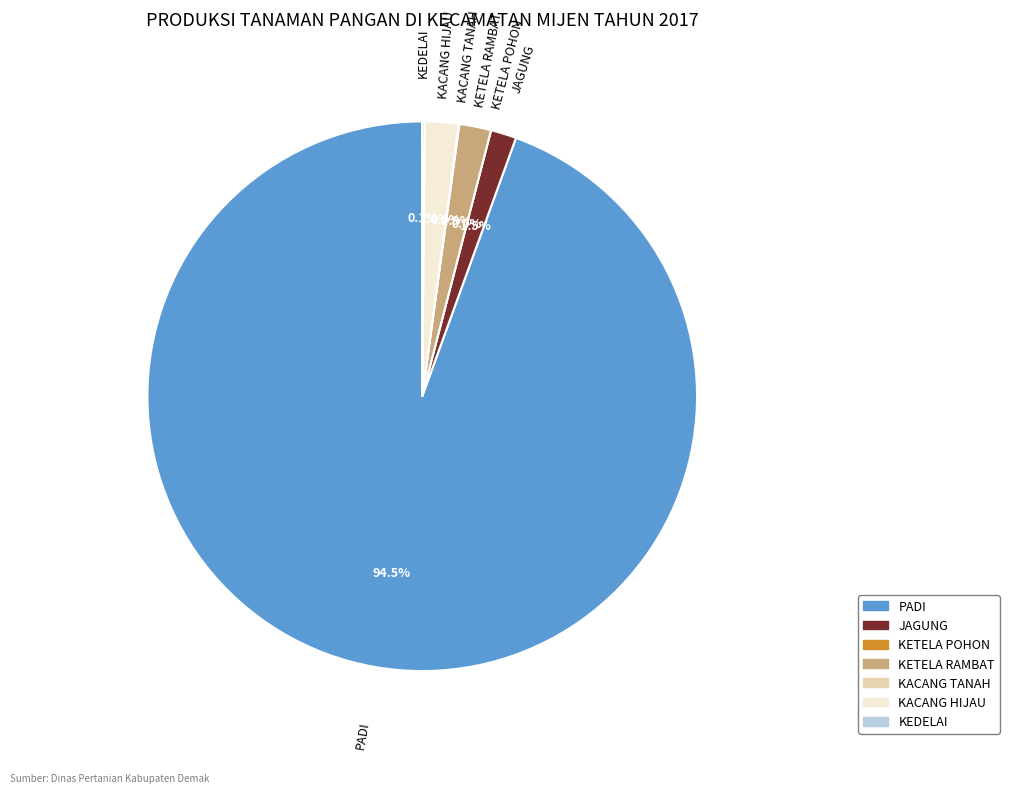

Combined, what portion of the pie is KETELA RAMBAT and KACANG TANAH?

1.9%